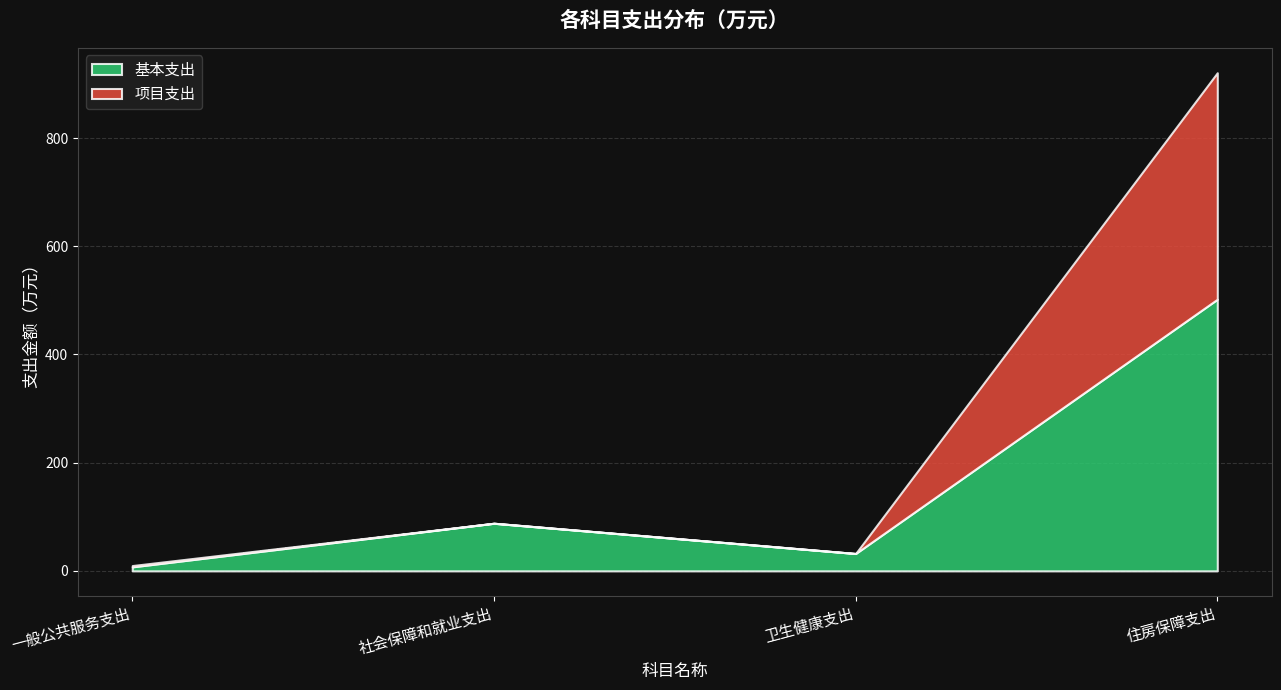

What is the difference between the maximum and minimum values in the 基本支出 series?

494.7